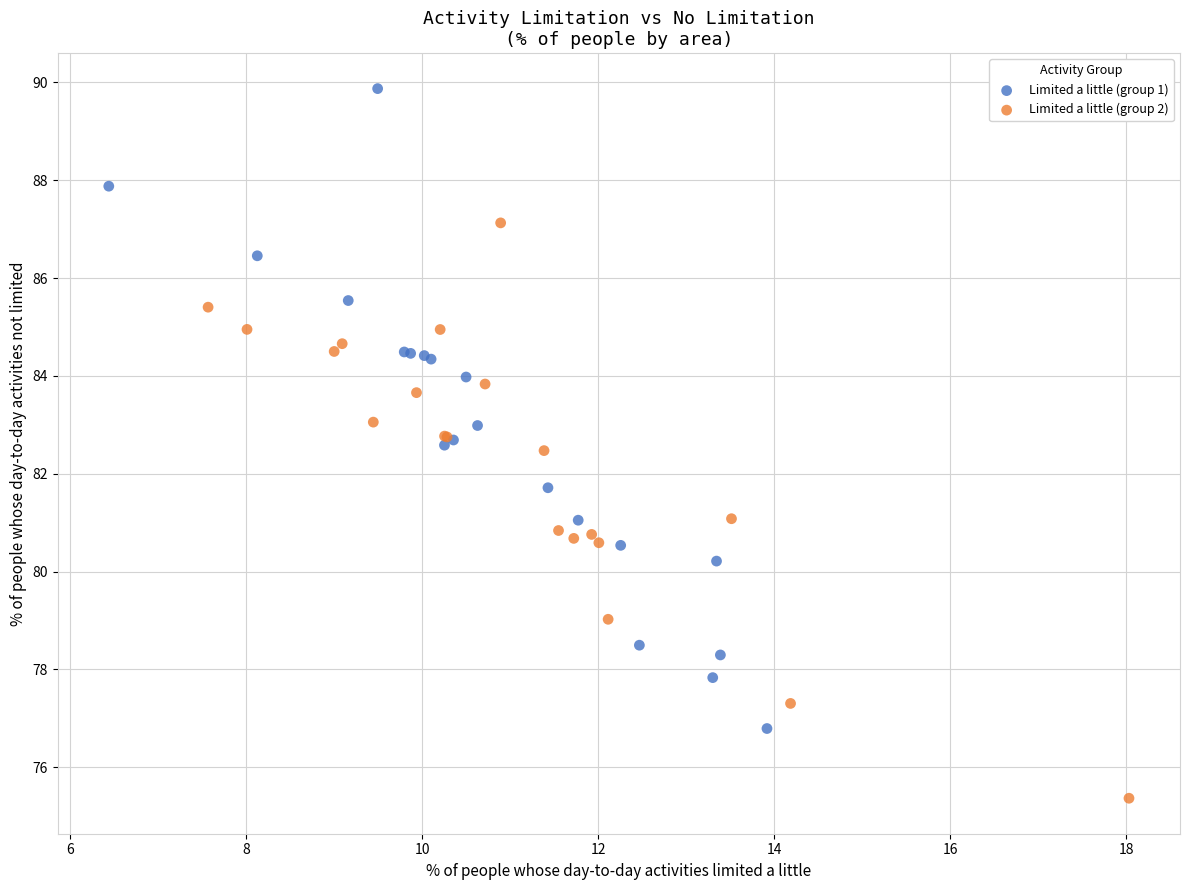

What are all the series names shown in the legend?

Limited a little (group 1), Limited a little (group 2)